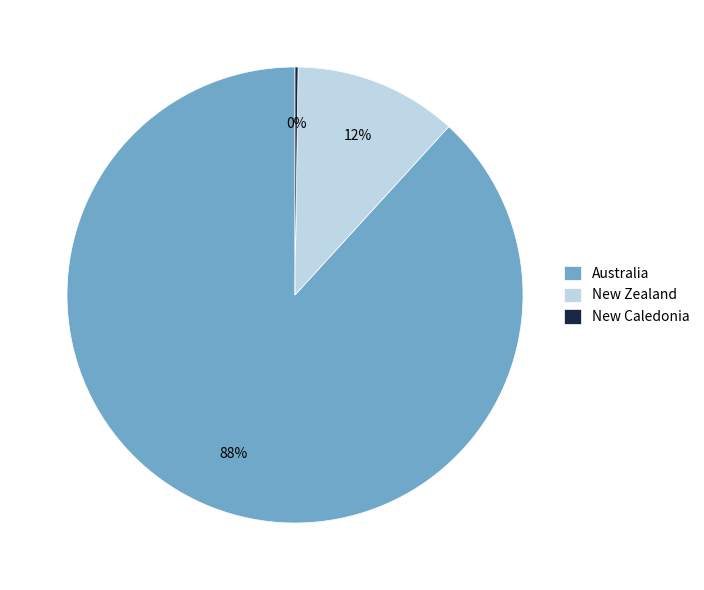

The Australia slice represents 75% of the pie. True or false?

False